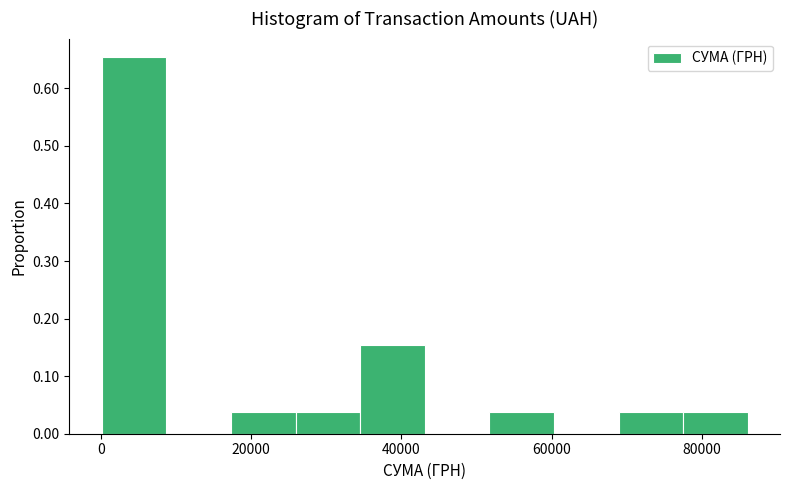

Reading left to right, transcribe this chart: for each bar, give the range it covers on the x-axis and its height. Neither the bar edges nor the heights are printed on the chart, so give them approximately, as read against the axes.

0 to 8000: 0.65
8000 to 18000: 0
18000 to 26000: 0.04
26000 to 34000: 0.04
34000 to 44000: 0.15
44000 to 52000: 0
52000 to 60000: 0.04
60000 to 68000: 0
68000 to 78000: 0.04
78000 to 86000: 0.04